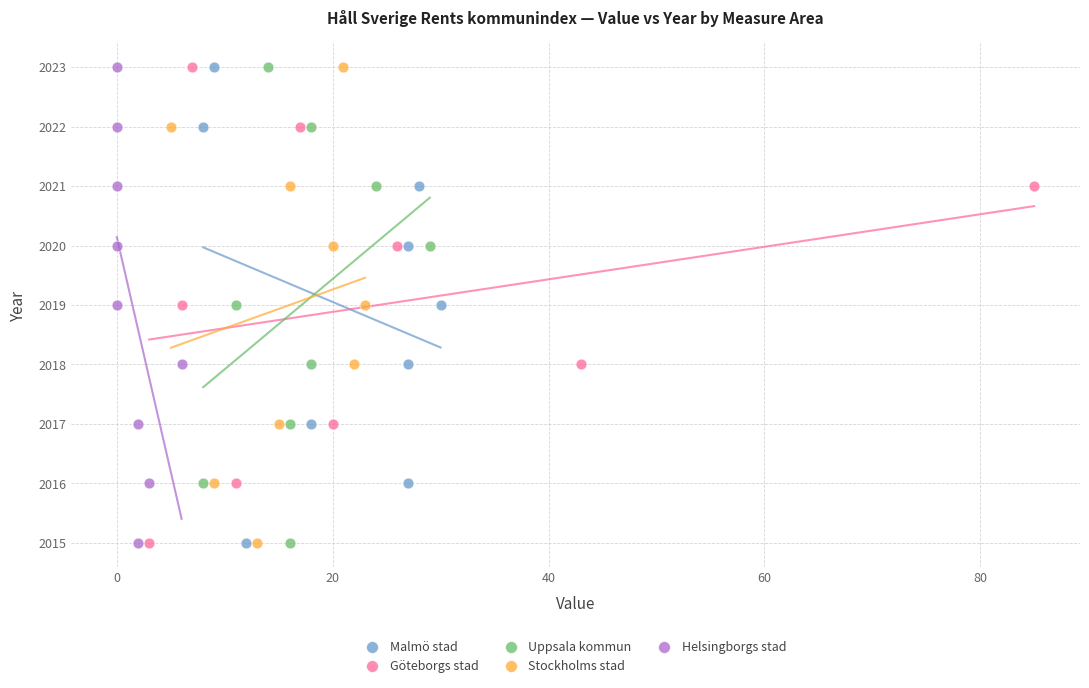

What are all the series names shown in the legend?

Malmö stad, Göteborgs stad, Uppsala kommun, Stockholms stad, Helsingborgs stad